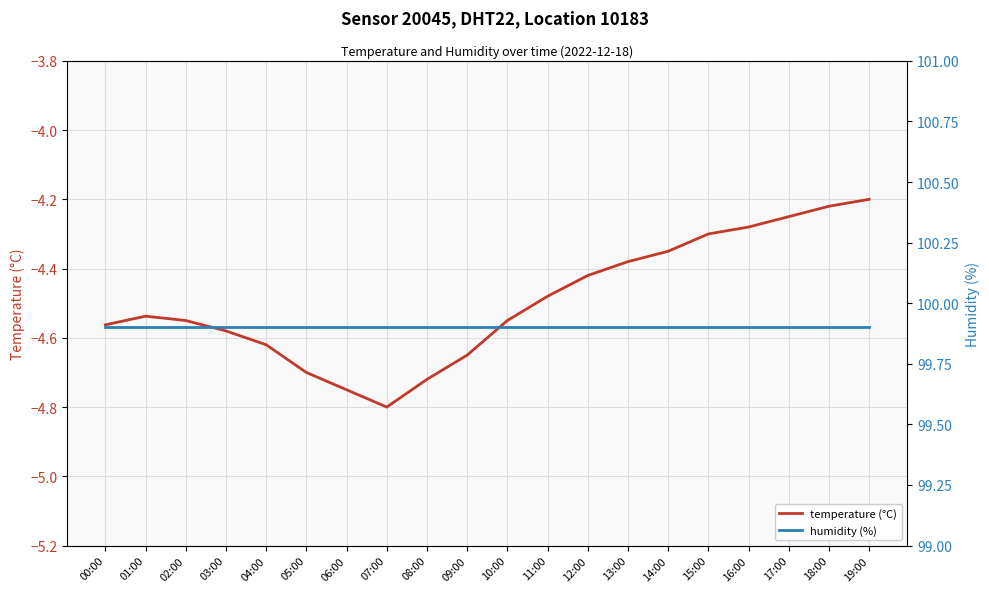

Reading left to right, what are all the values shown in this chart?

temperature (°C): 00:00=-4.6	01:00=-4.5	02:00=-4.5	03:00=-4.6	04:00=-4.6	05:00=-4.7	06:00=-4.8	07:00=-4.8	08:00=-4.7	09:00=-4.7	10:00=-4.5	11:00=-4.5	12:00=-4.4	13:00=-4.4	14:00=-4.3	15:00=-4.3	16:00=-4.3	17:00=-4.2	18:00=-4.2	19:00=-4.2
humidity (%): 00:00=99.9	01:00=99.9	02:00=99.9	03:00=99.9	04:00=99.9	05:00=99.9	06:00=99.9	07:00=99.9	08:00=99.9	09:00=99.9	10:00=99.9	11:00=99.9	12:00=99.9	13:00=99.9	14:00=99.9	15:00=99.9	16:00=99.9	17:00=99.9	18:00=99.9	19:00=99.9